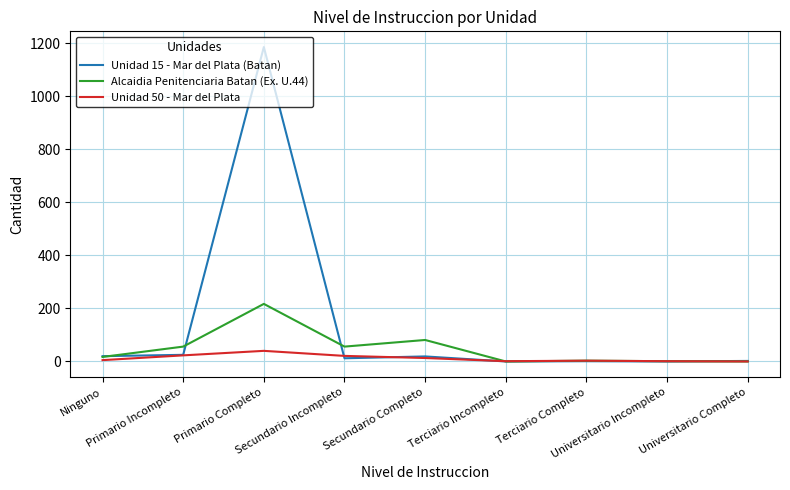

What is the difference between the maximum and minimum values in the Unidad 15 - Mar del Plata (Batan) series?

1185